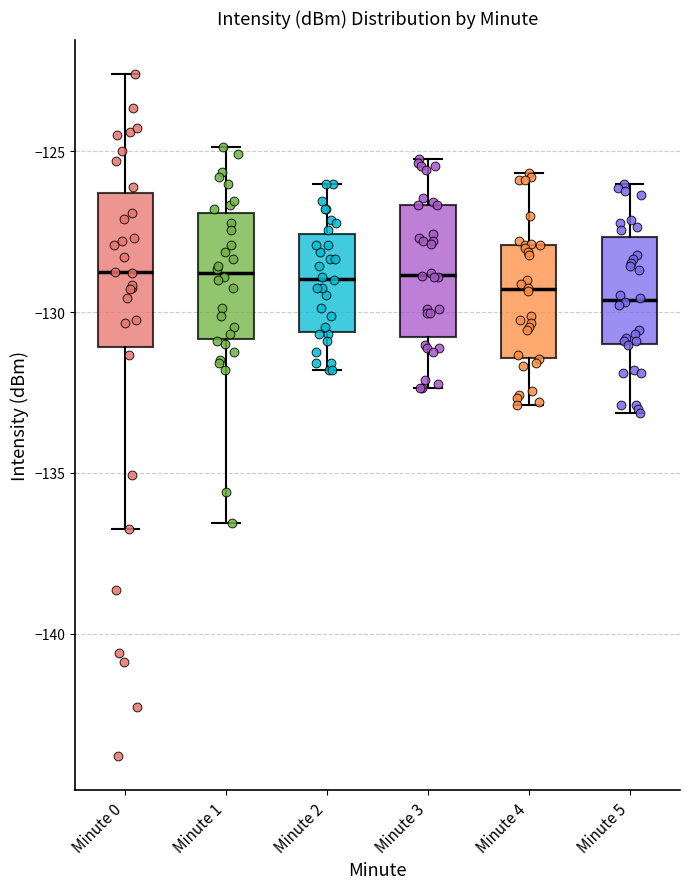

Reading left to right, read every box against the y-axis: the position of its median line, the range the box covers, and the ends of its whiskers. The values are not printed on the chart, so give them approximately, as read against the axis.

Minute 0: median -129.0, box -131.0 to -126.5, whiskers -137.0 to -122.5
Minute 1: median -129.0, box -131.0 to -127.0, whiskers -136.5 to -125.0
Minute 2: median -129.0, box -130.5 to -127.5, whiskers -132.0 to -126.0
Minute 3: median -129.0, box -131.0 to -126.5, whiskers -132.5 to -125.0
Minute 4: median -129.5, box -131.5 to -128.0, whiskers -133.0 to -125.5
Minute 5: median -129.5, box -131.0 to -127.5, whiskers -133.0 to -126.0